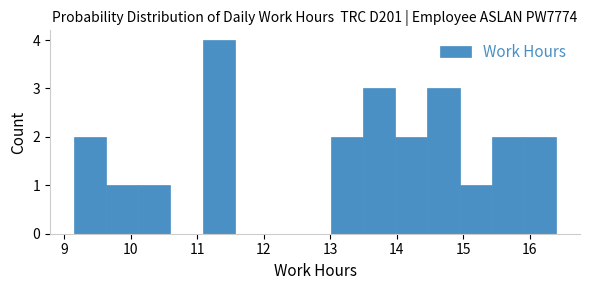

Over which range of the x-axis is the bar tallest?

11.1 to 11.6